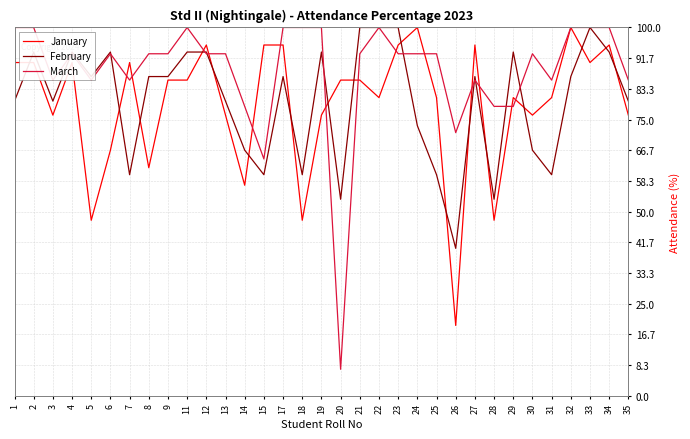

What is the difference between the highest and lowest values at 21?

14.3